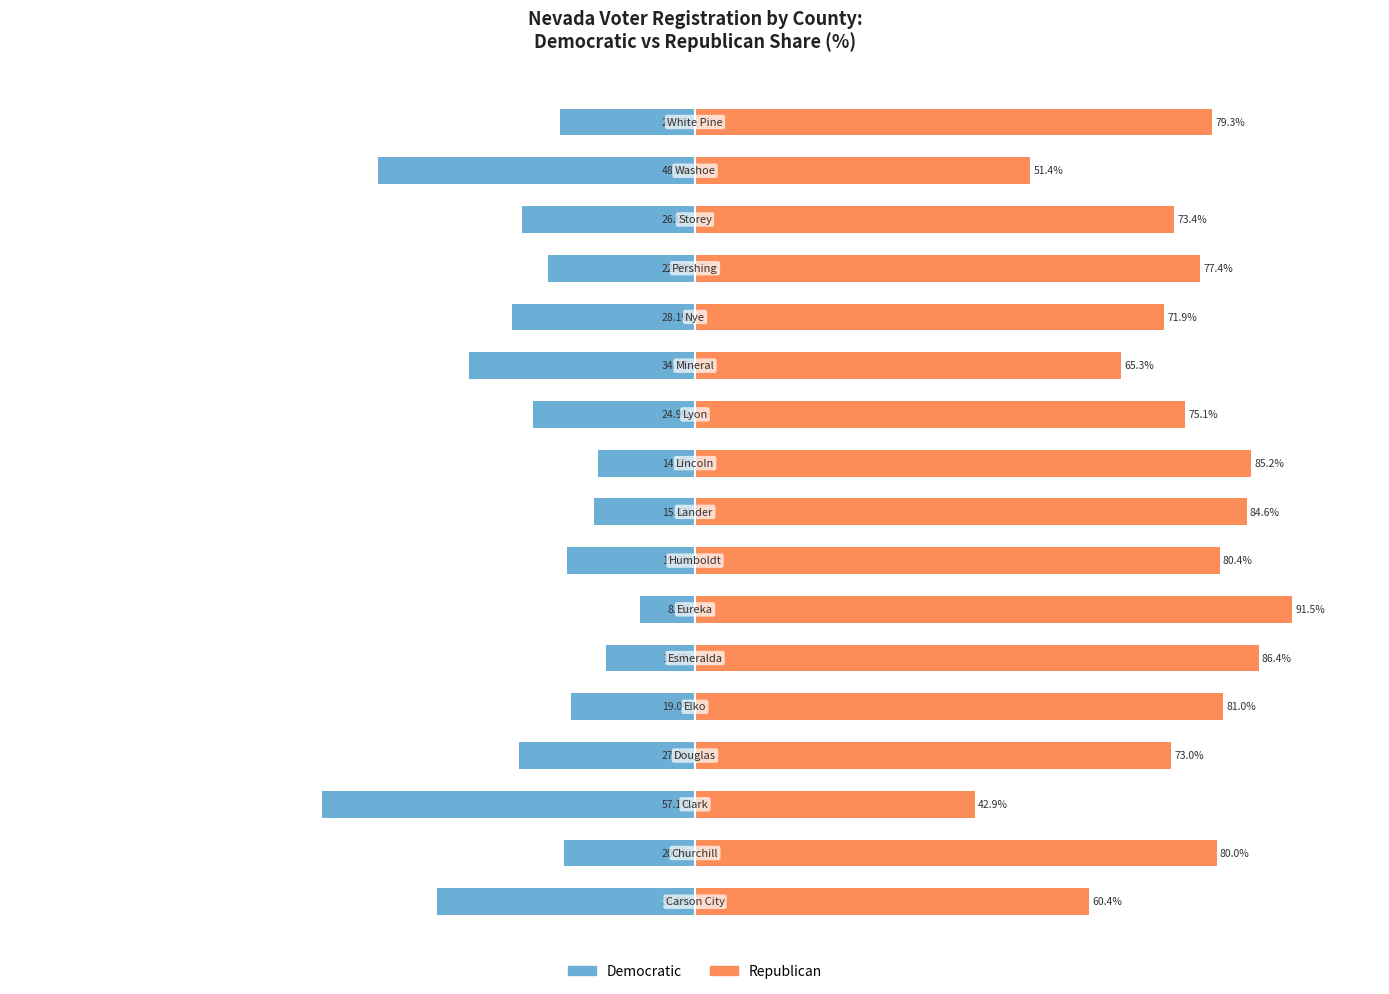

Which series has the largest range (max minus min)?

Democratic